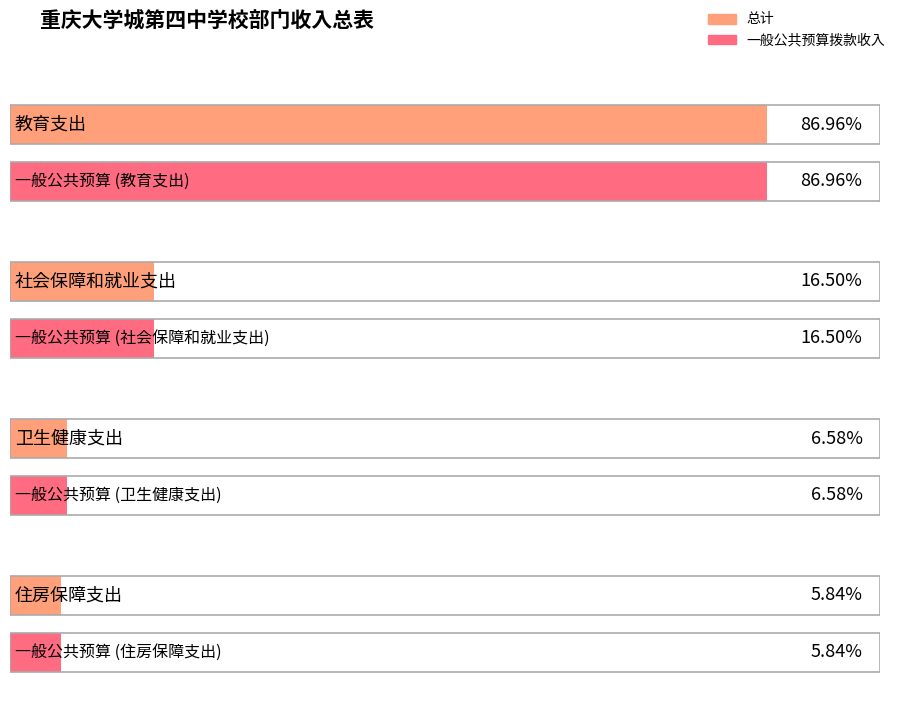

Which has a higher value, 卫生健康支出 or 住房保障支出?

卫生健康支出